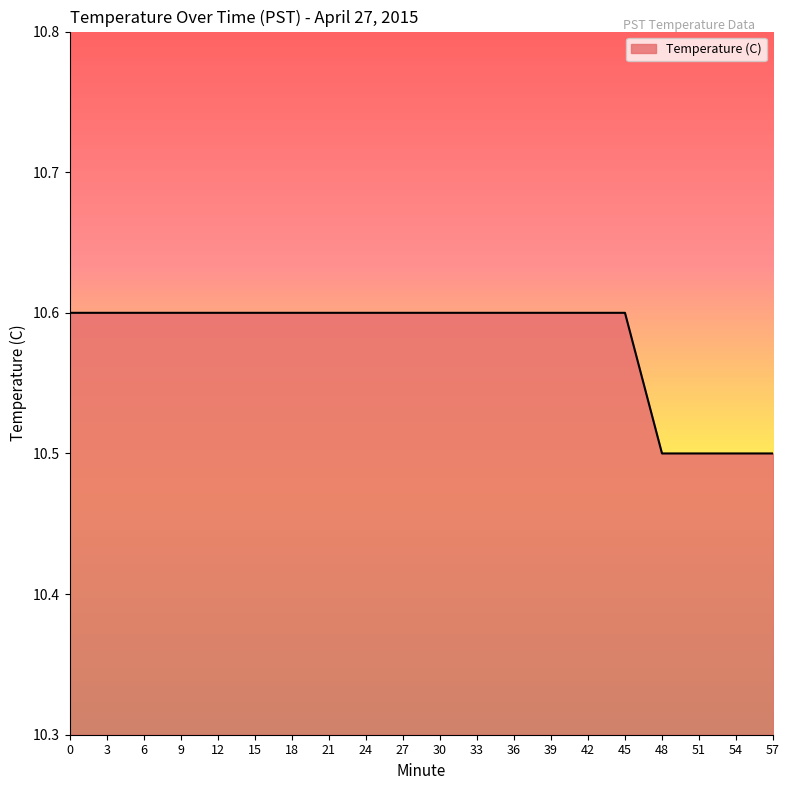

How many lines are shown in the chart?

1